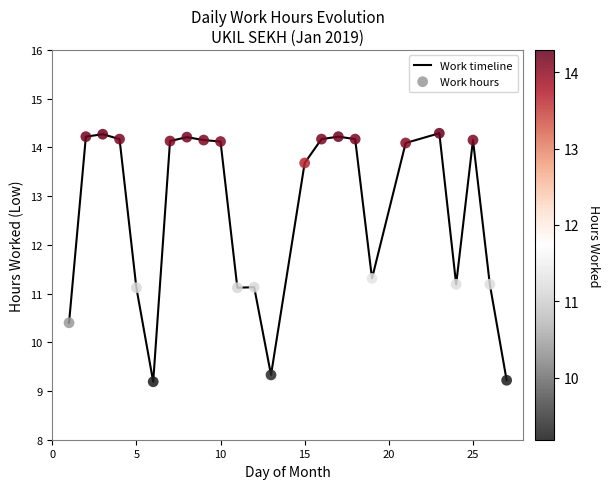

What is the smallest value displayed?

9.2